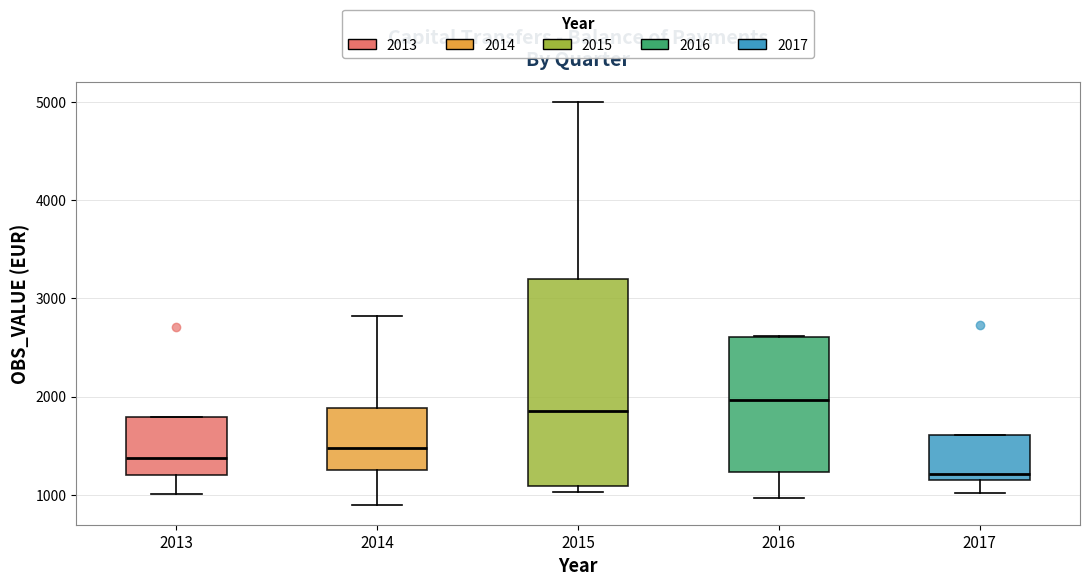

Which box has the highest median line?

2016